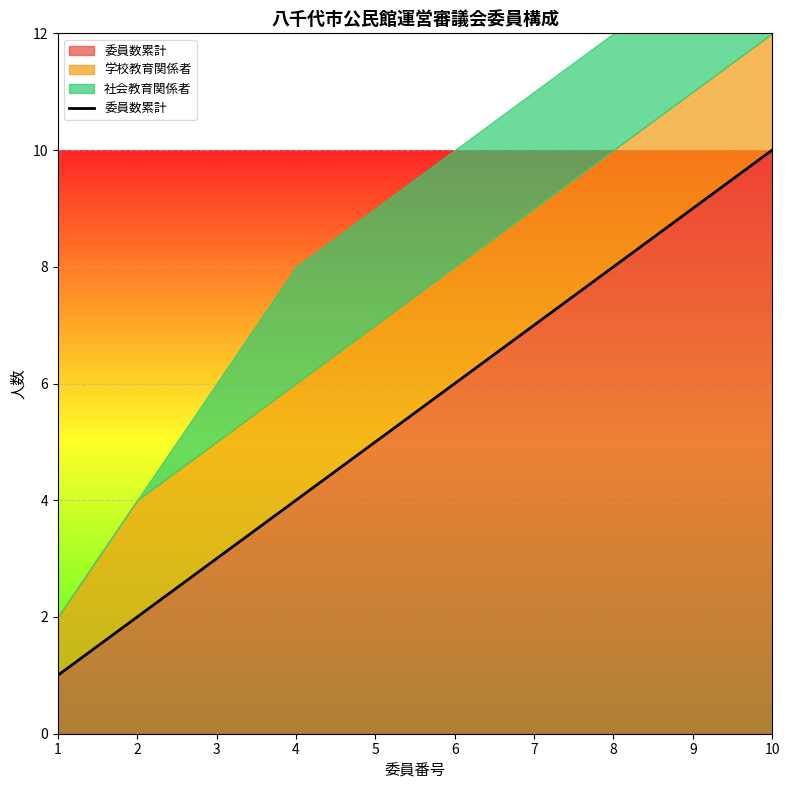

Approximately how many times larger is the value at 9 compared to 3?

3.0